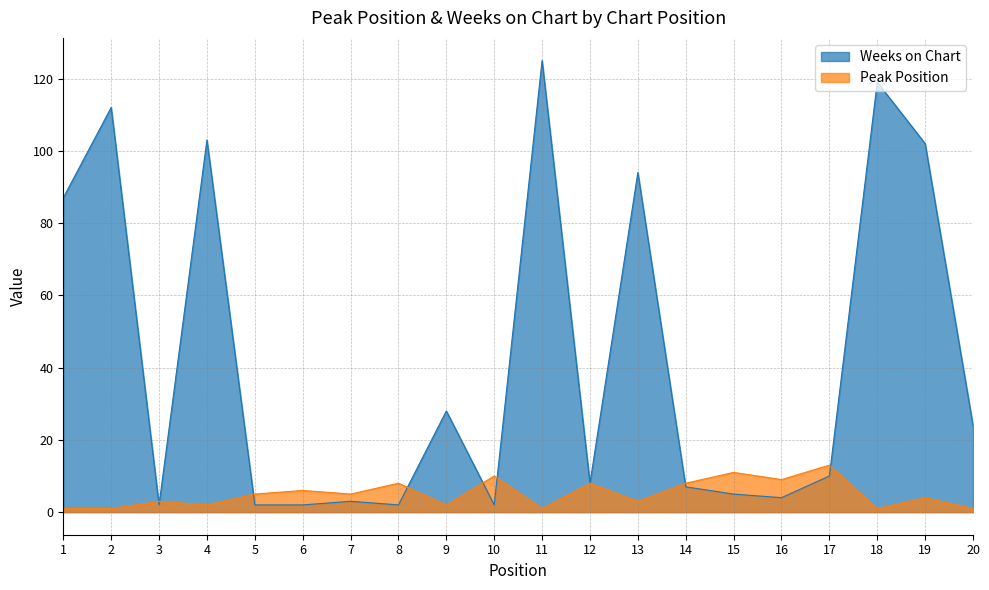

How many data points in Peak Position are less than 5?

10